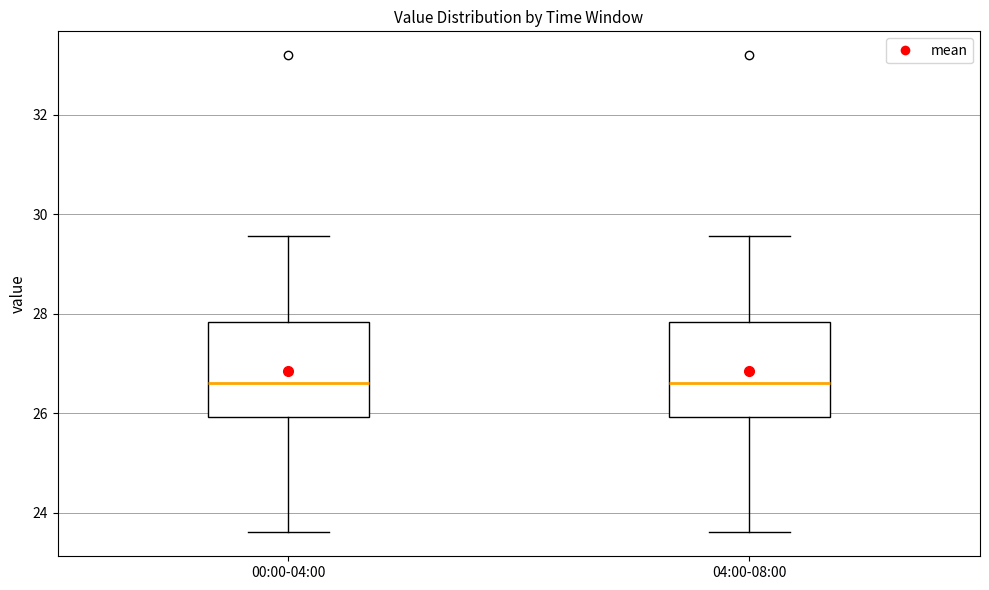

Reading left to right, read every box against the y-axis: the position of its median line, the range the box covers, and the ends of its whiskers. The values are not printed on the chart, so give them approximately, as read against the axis.

00:00-04:00: median 26.6, box 26.0 to 27.8, whiskers 23.6 to 29.6
04:00-08:00: median 26.6, box 26.0 to 27.8, whiskers 23.6 to 29.6